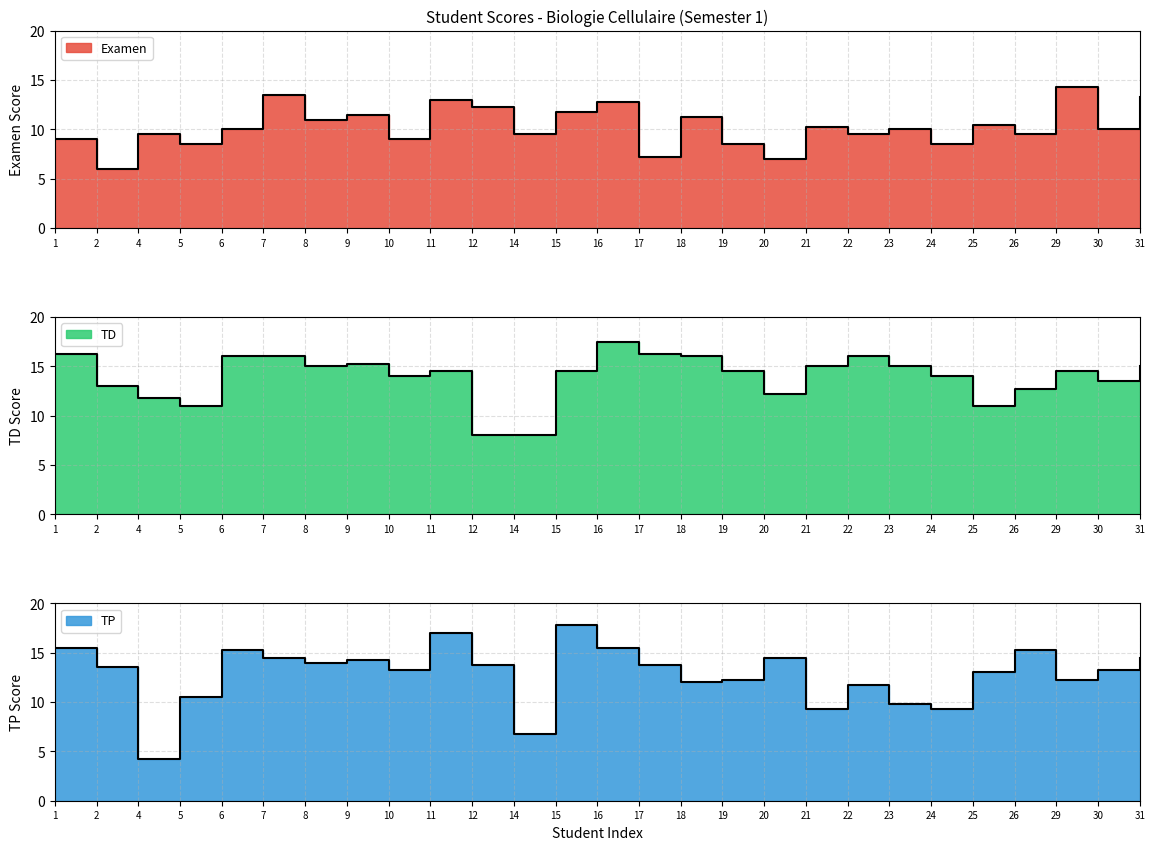

List the series in order of their overall mean, highest first.

TD, TP, Examen